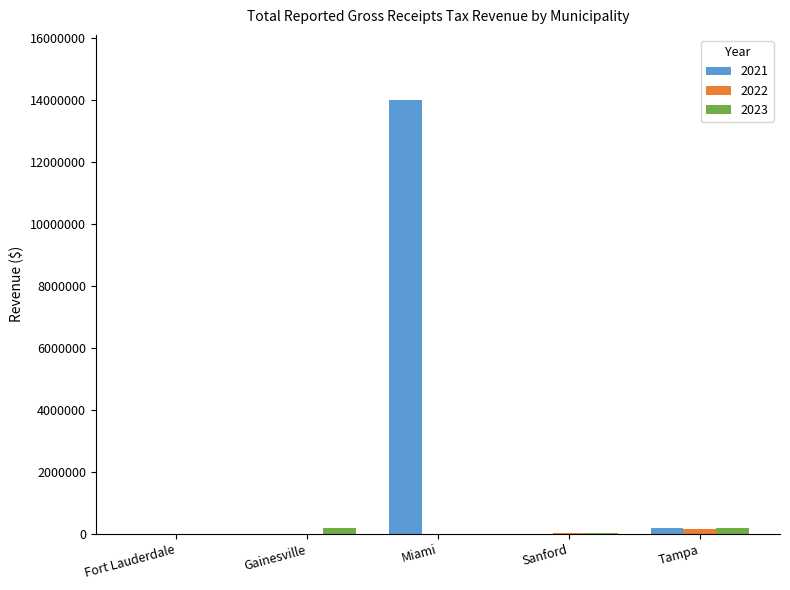

What is the greatest value displayed?

13993133